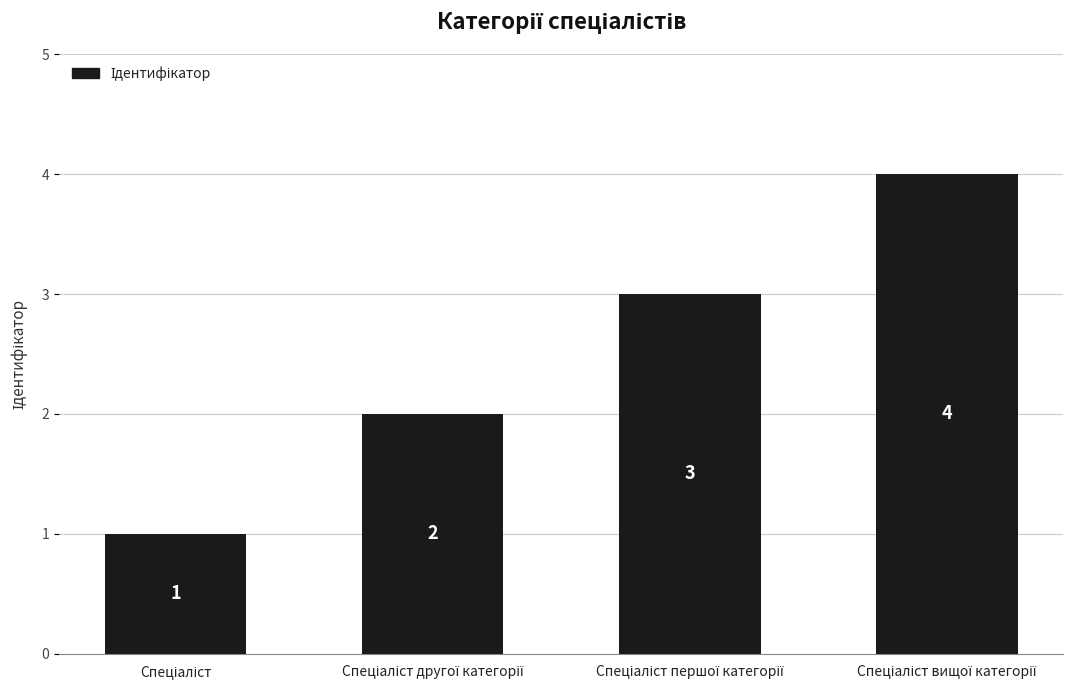

What is the greatest value displayed?

4